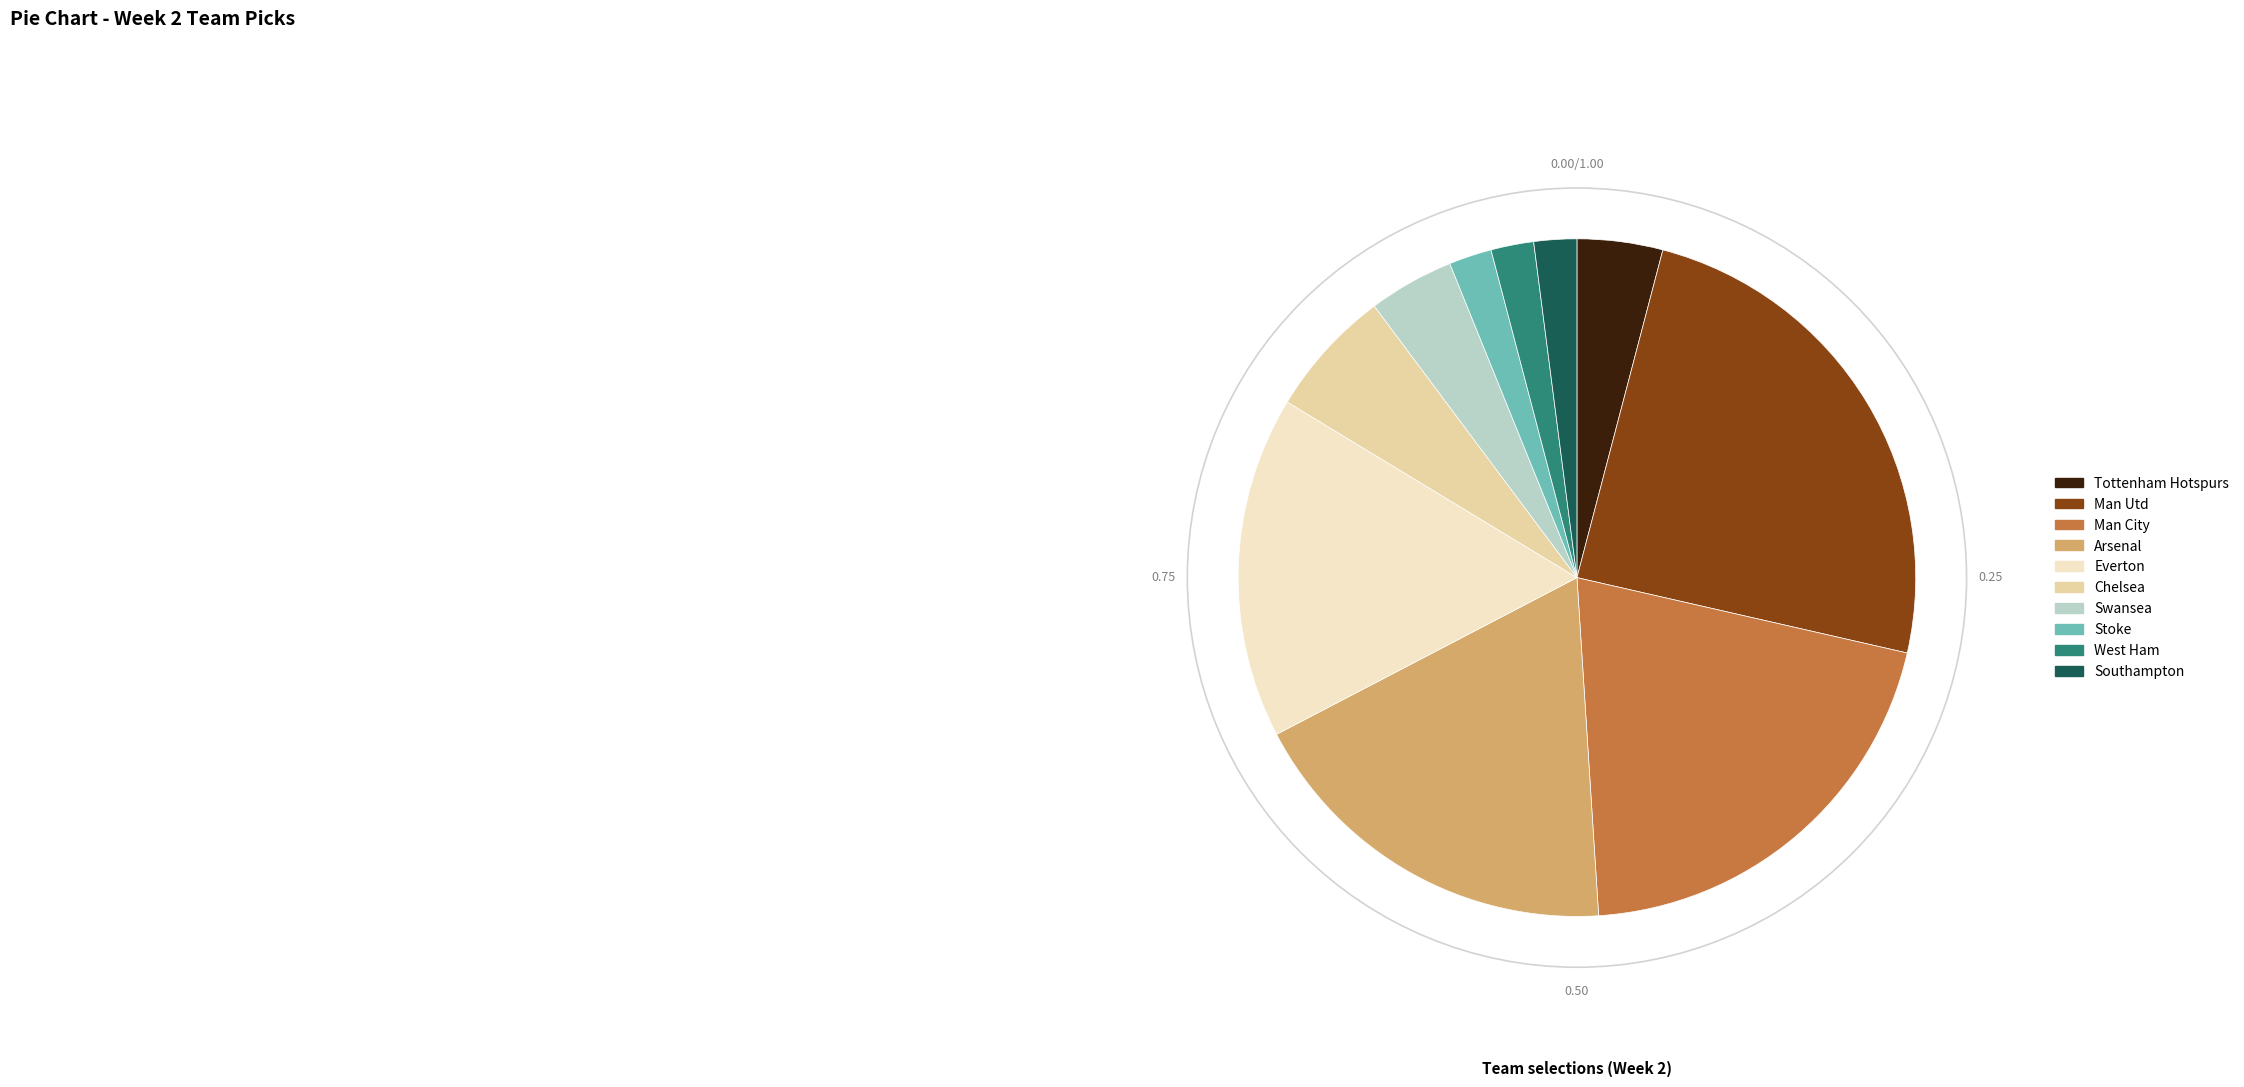

Is there any slice that represents more than half of the pie?

No